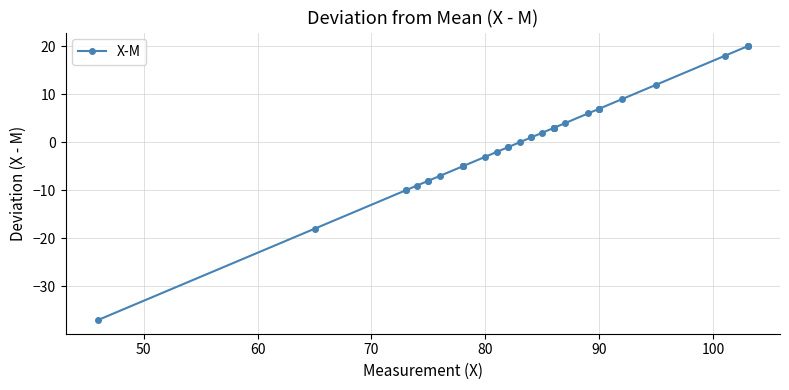

How many distinct data groups are displayed?

1